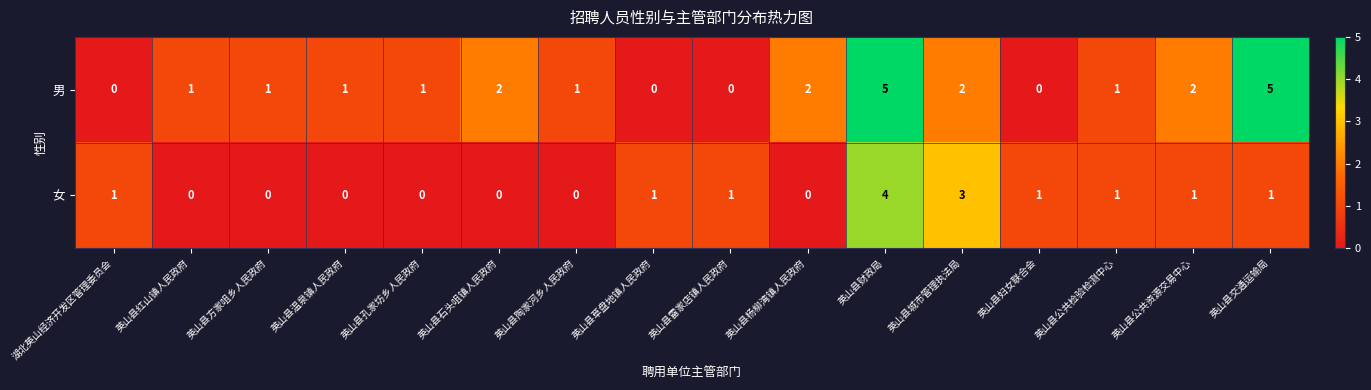

How many 女 values are between 0 and 1?

14